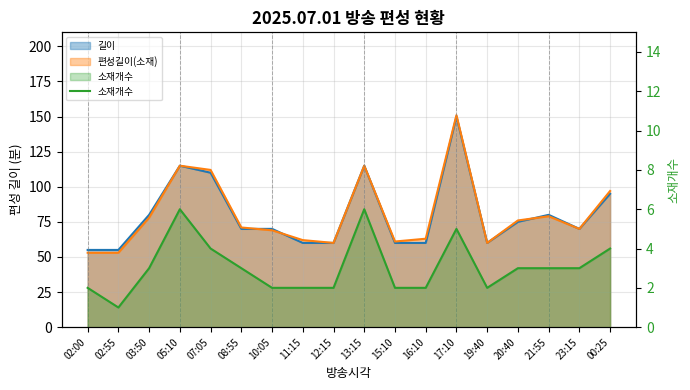

What is the ratio of the value at 12:15 to the value at 07:05?

0.5